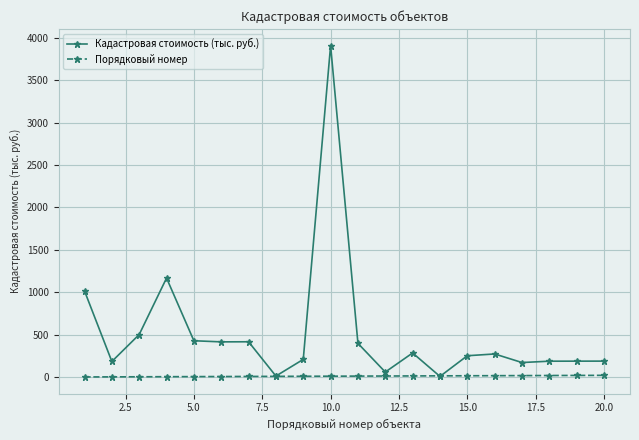

Which series has the widest spread of values?

Кадастровая стоимость (тыс. руб.)